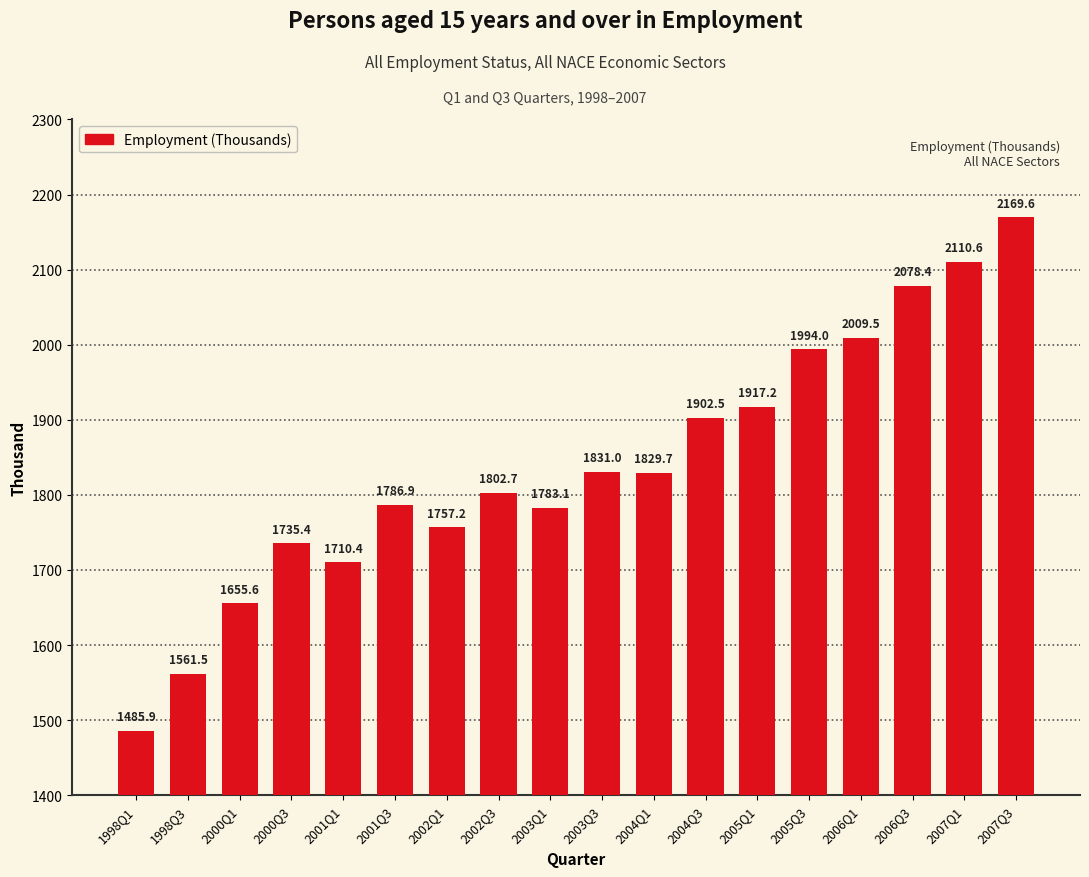

Reading left to right, what are all the values shown in this chart?

1998Q1=1485.9	1998Q3=1561.5	2000Q1=1655.6	2000Q3=1735.4	2001Q1=1710.4	2001Q3=1786.9	2002Q1=1757.2	2002Q3=1802.7	2003Q1=1783.1	2003Q3=1831.0	2004Q1=1829.7	2004Q3=1902.5	2005Q1=1917.2	2005Q3=1994.0	2006Q1=2009.5	2006Q3=2078.4	2007Q1=2110.6	2007Q3=2169.6